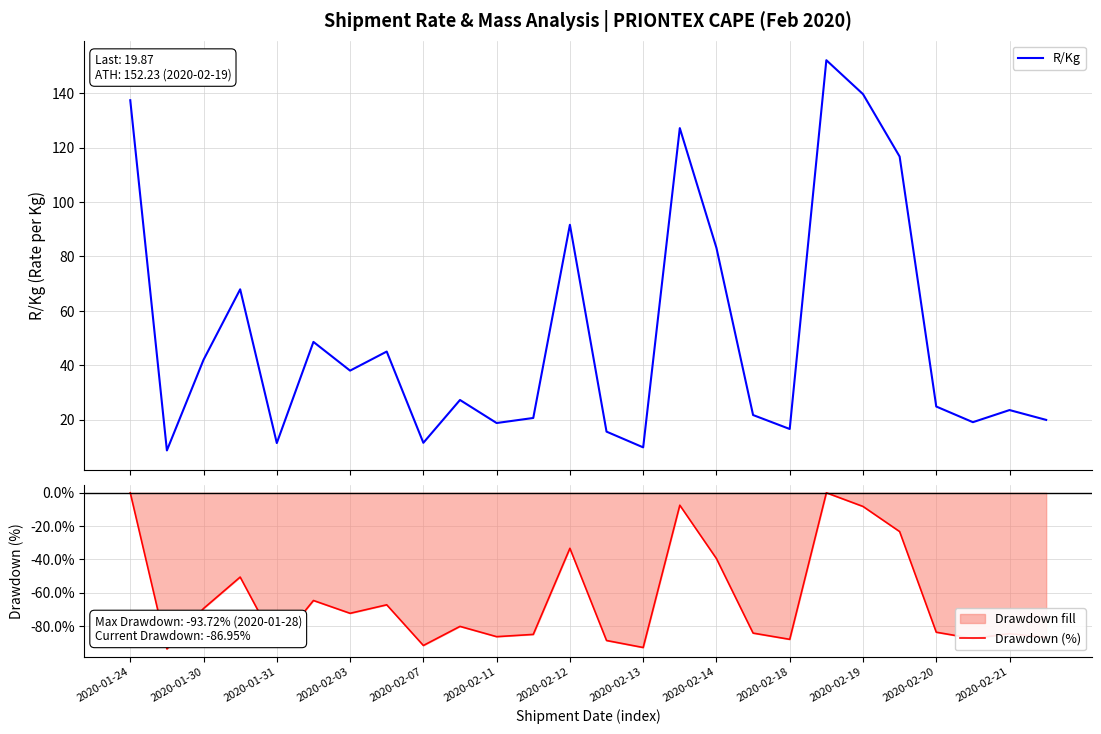

True or false: R/Kg and Drawdown (%) cross at least once.

False